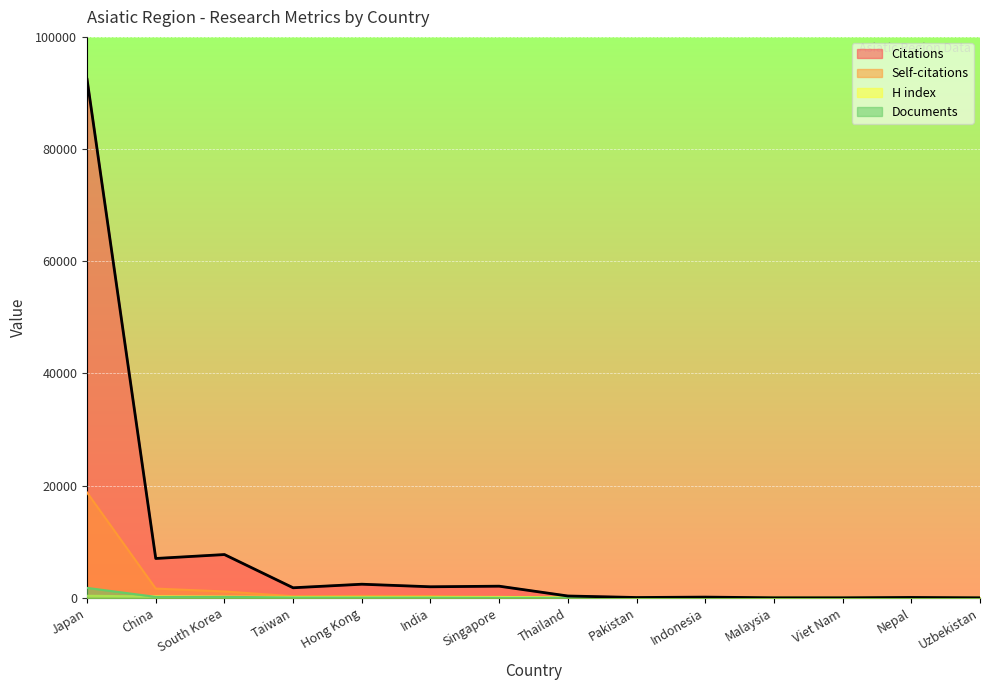

True or false: Self-citations has more than 2 interior local peaks.

False